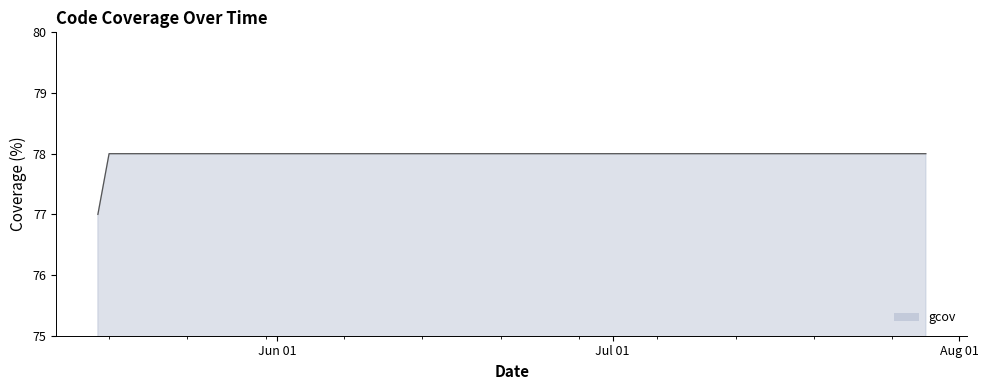

What is the minimum value shown in the chart?

77